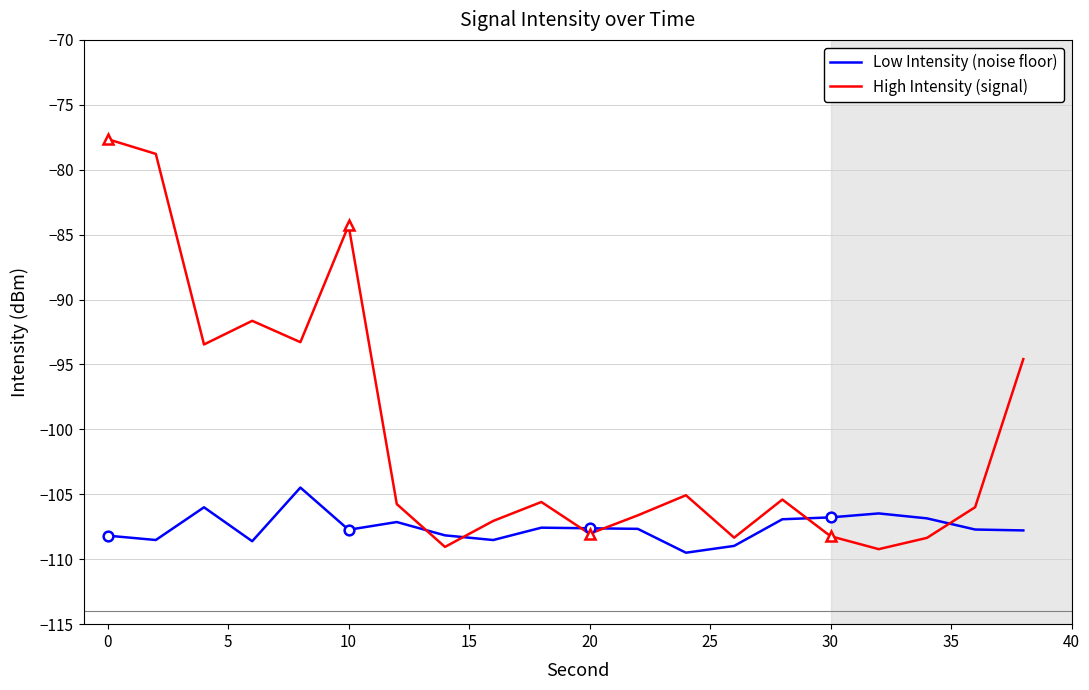

What are all the series names shown in the legend?

Low Intensity (noise floor), High Intensity (signal)